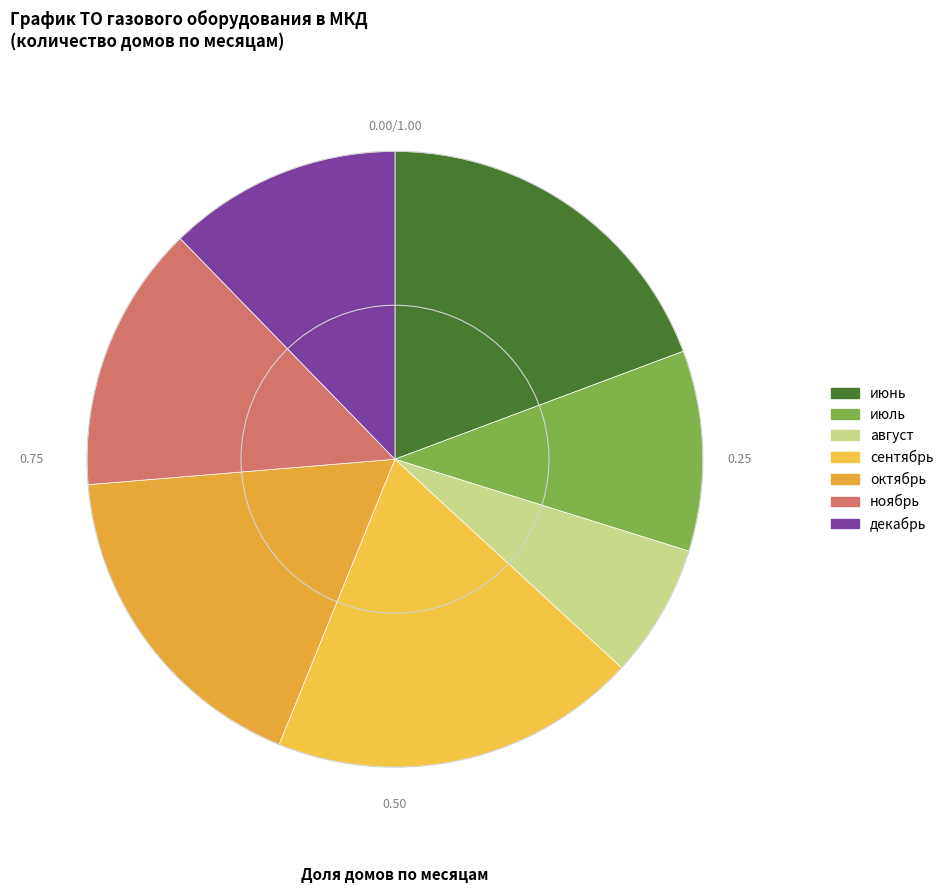

How many segments does this pie chart have?

7